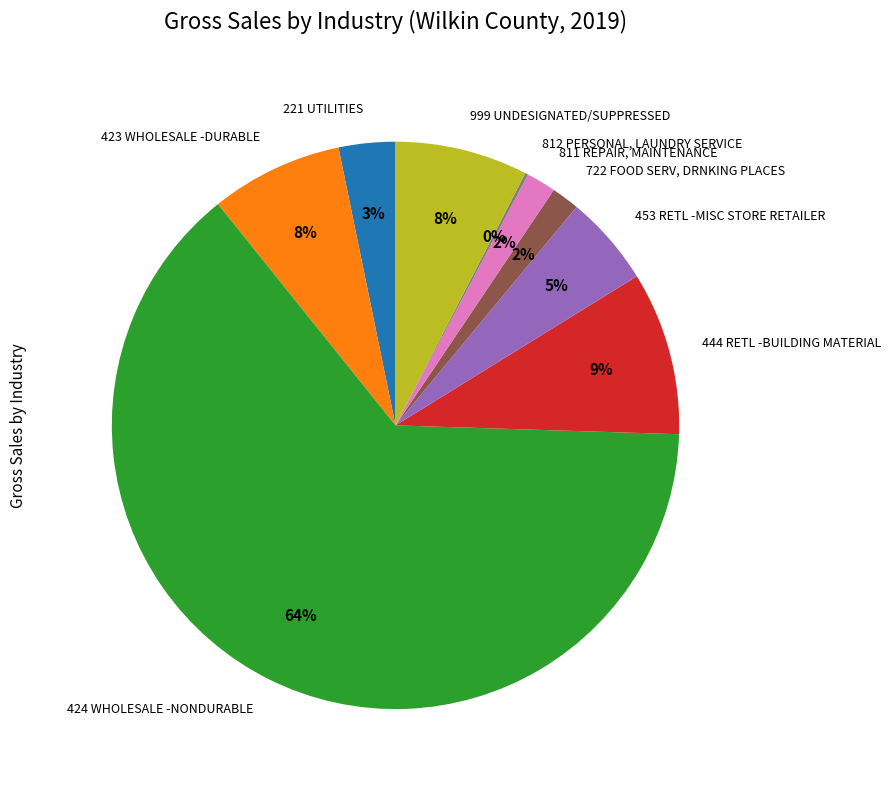

Which category has the biggest portion of the pie?

424 WHOLESALE -NONDURABLE